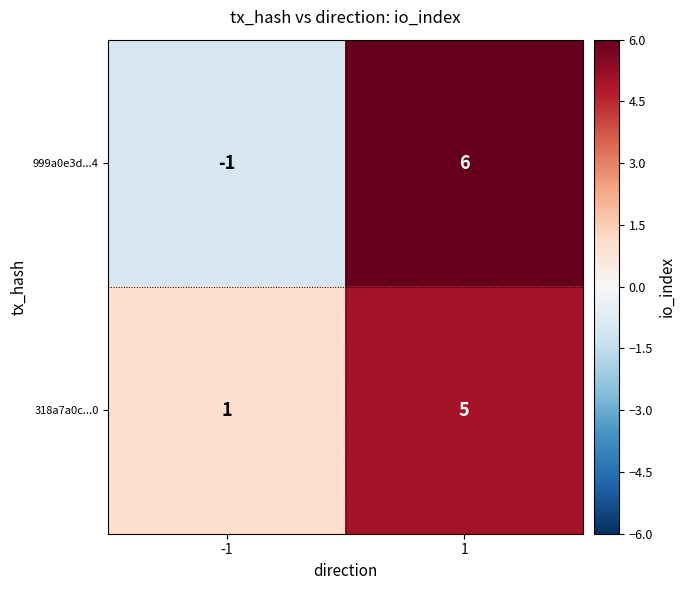

Reading right to left, extract all data points from this chart.

999a0e3d...4: 6	-1
318a7a0c...0: 5	1